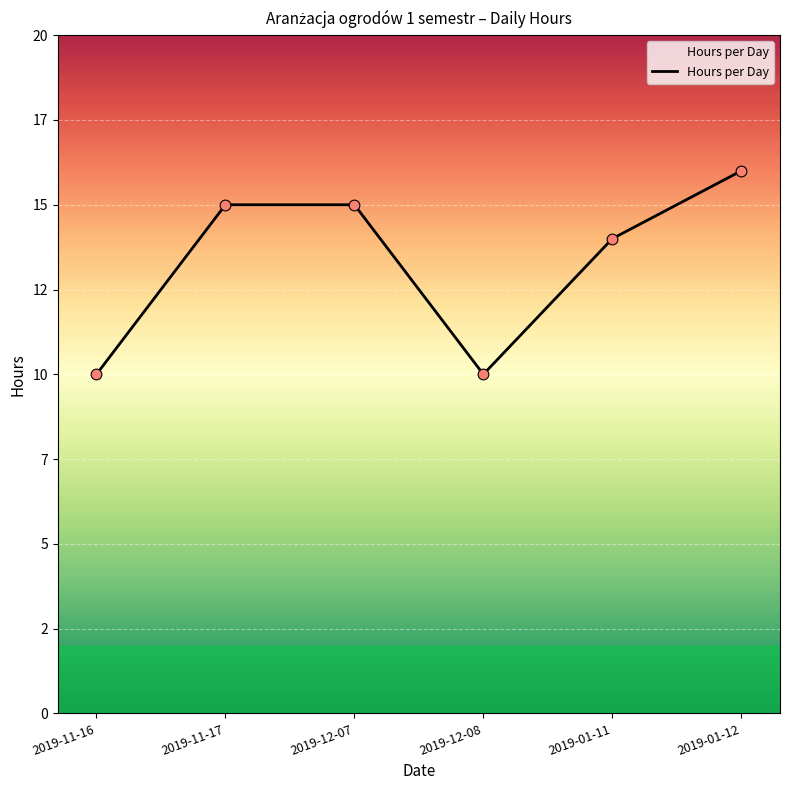

What is the change in value from 2019-11-17 to 2019-01-11?

-1